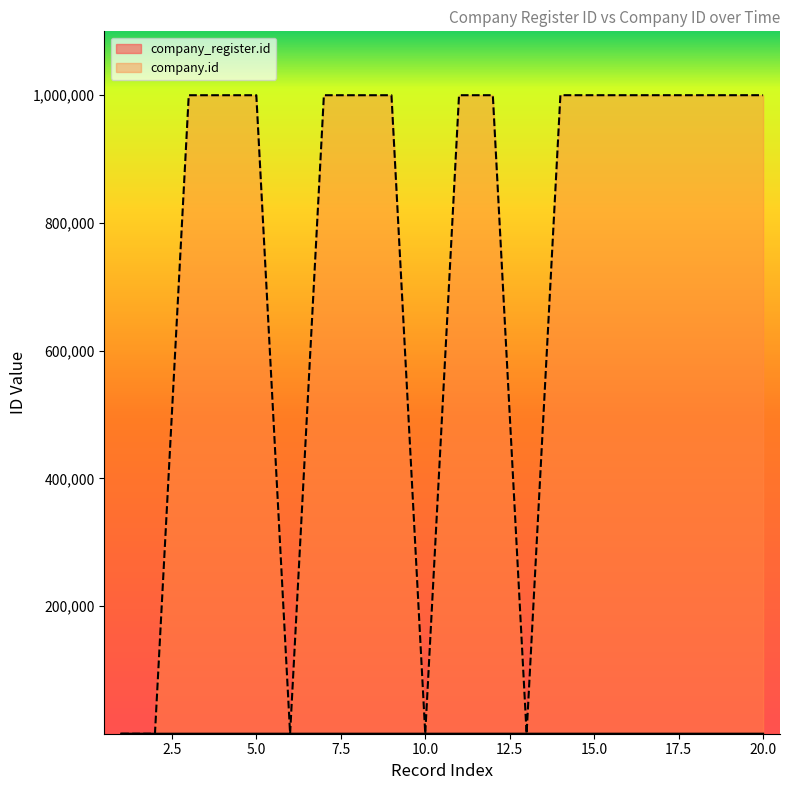

In company.id, how many points are higher than both neighbors (excluding endpoints)?

3